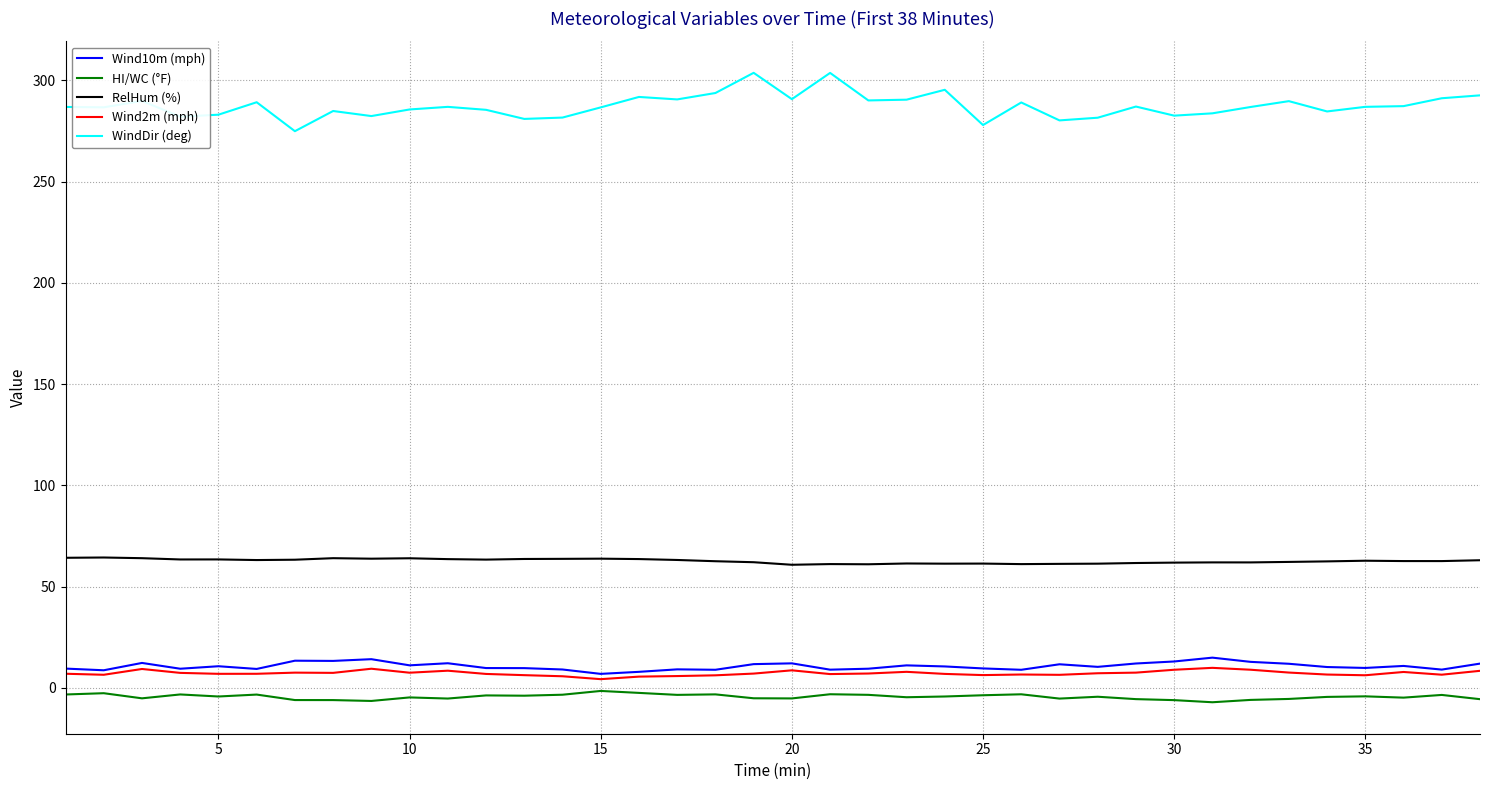

Which series has the widest spread of values?

WindDir (deg)